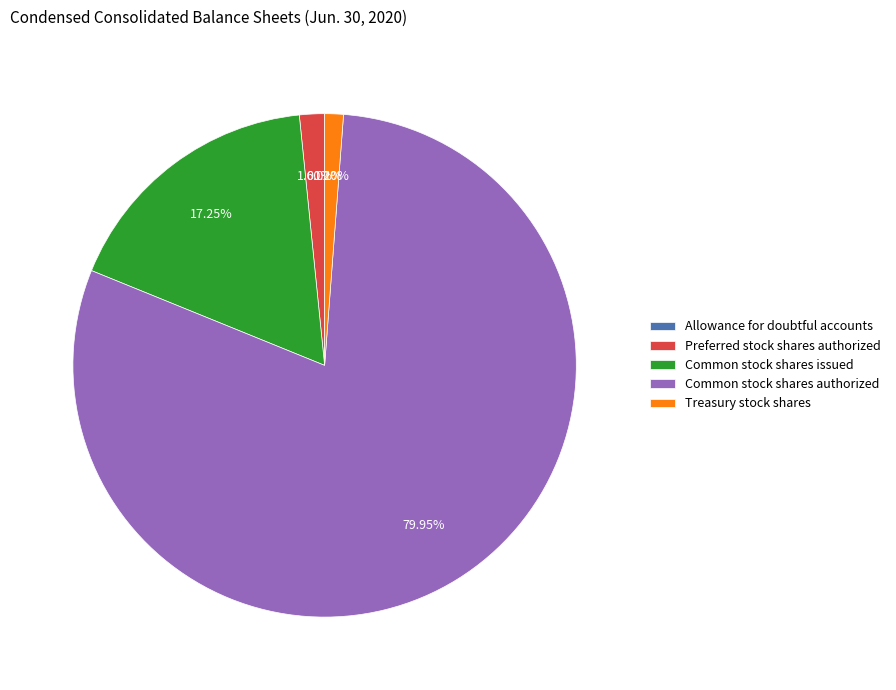

Which slice is the largest?

Common stock shares authorized